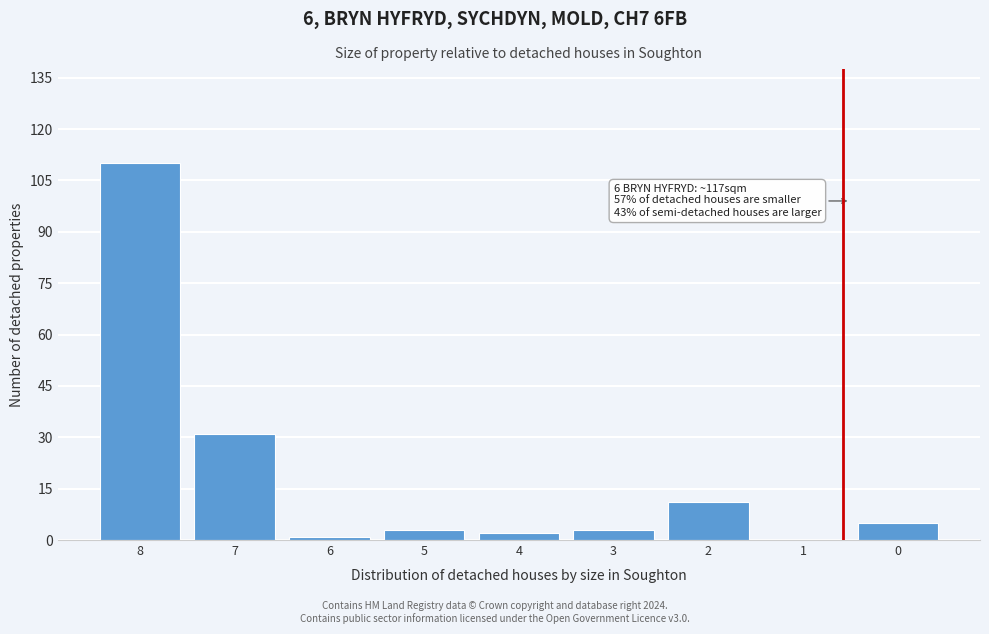

Reading left to right, list all the values displayed in this chart.

8=110	7=31	6=1	5=3	4=2	3=3	2=11	1=0	0=5